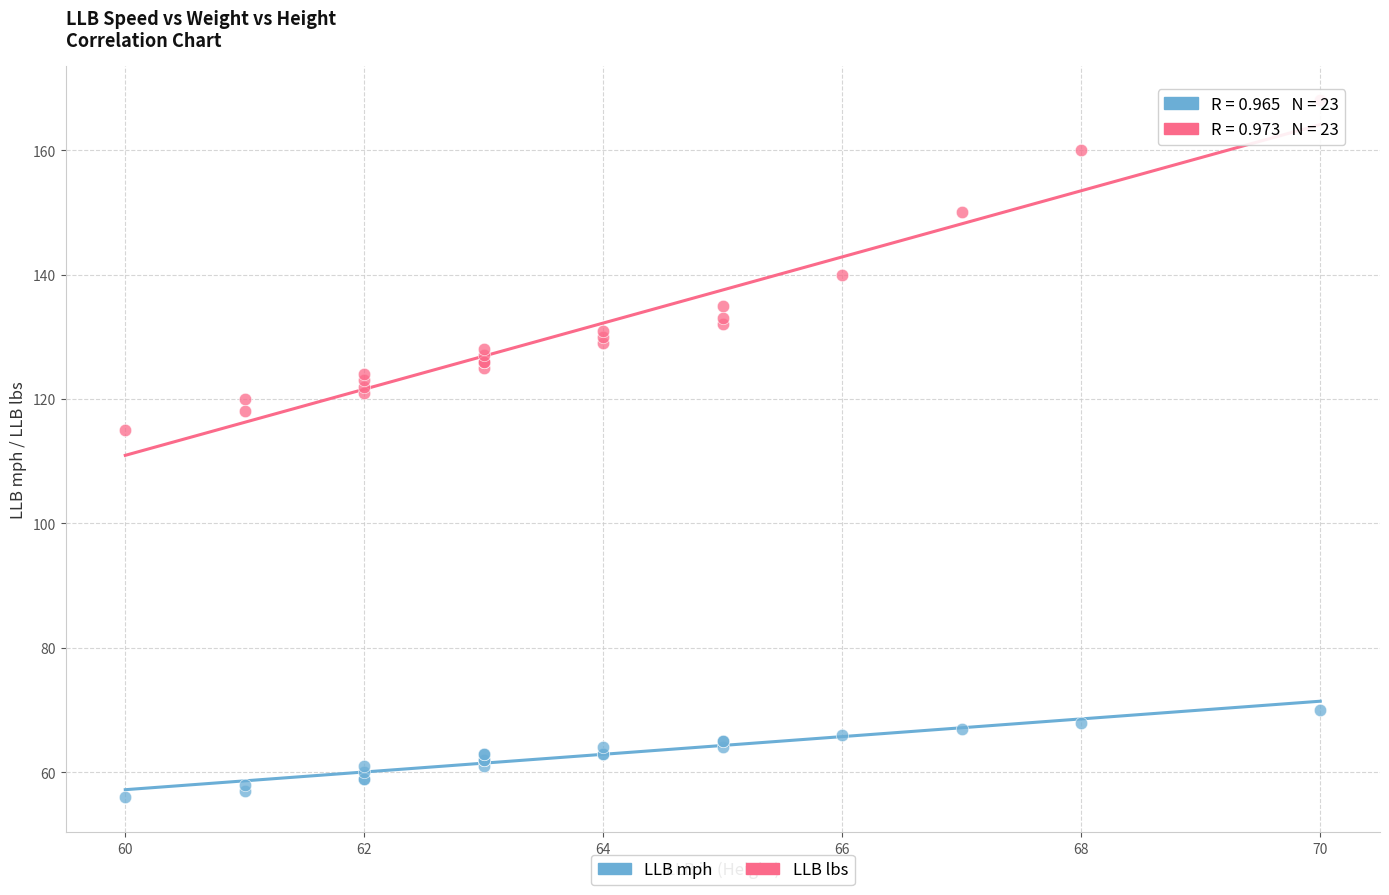

Which series reaches the minimum Y coordinate?

LLB mph